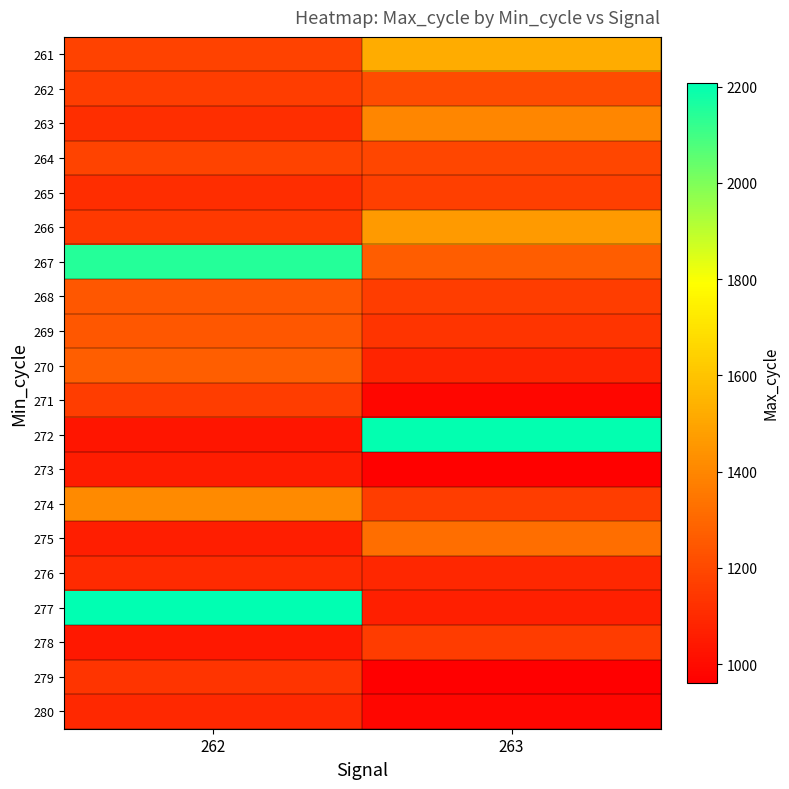

At which category is the sum across all series the highest?

262